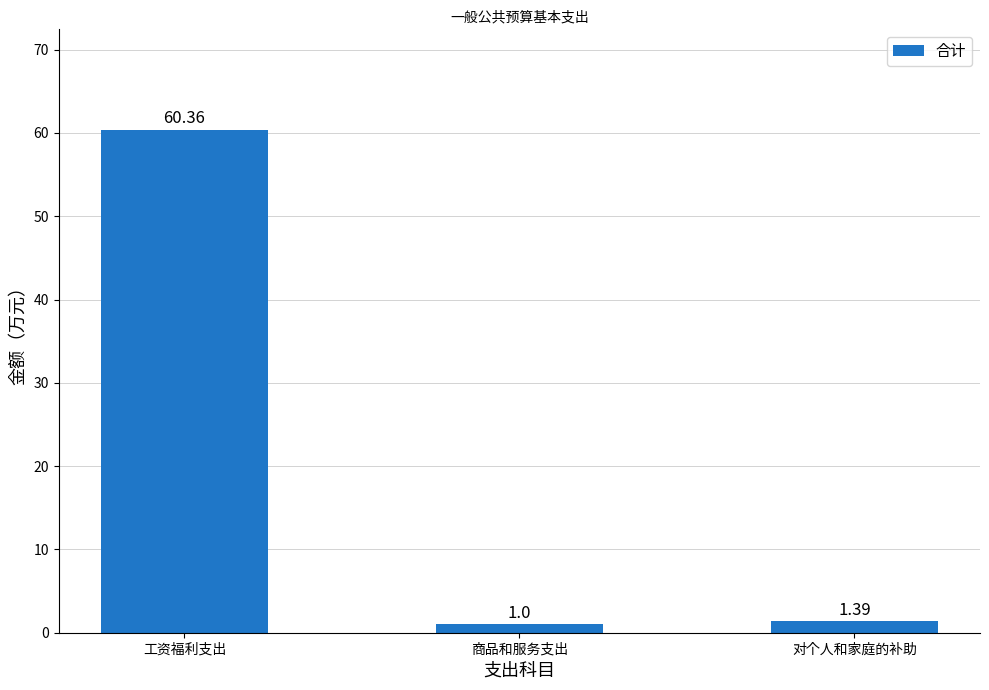

List the labels in order of value, smallest first.

商品和服务支出, 对个人和家庭的补助, 工资福利支出